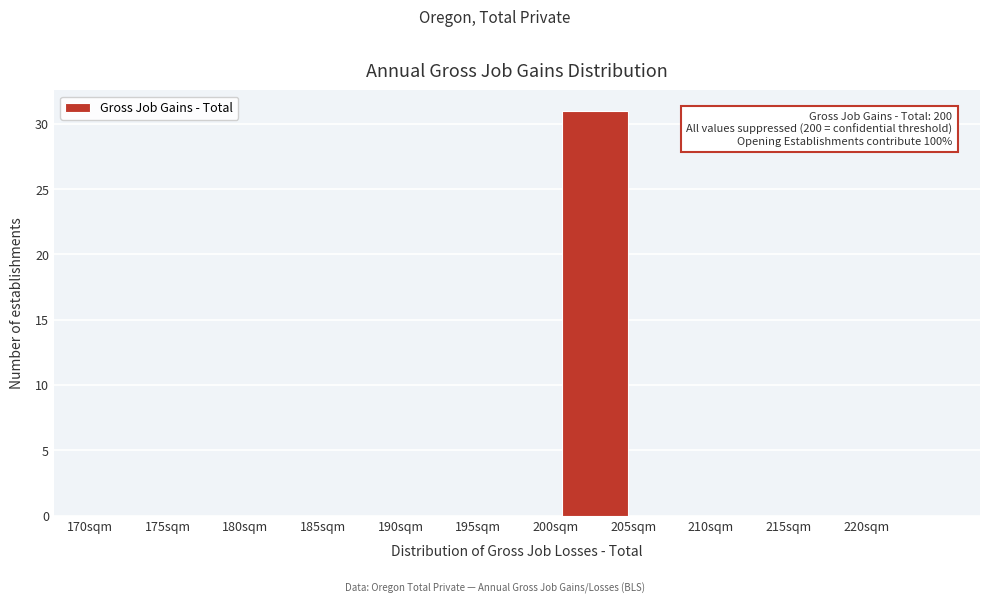

Over which range of the x-axis is the bar tallest?

200 to 205